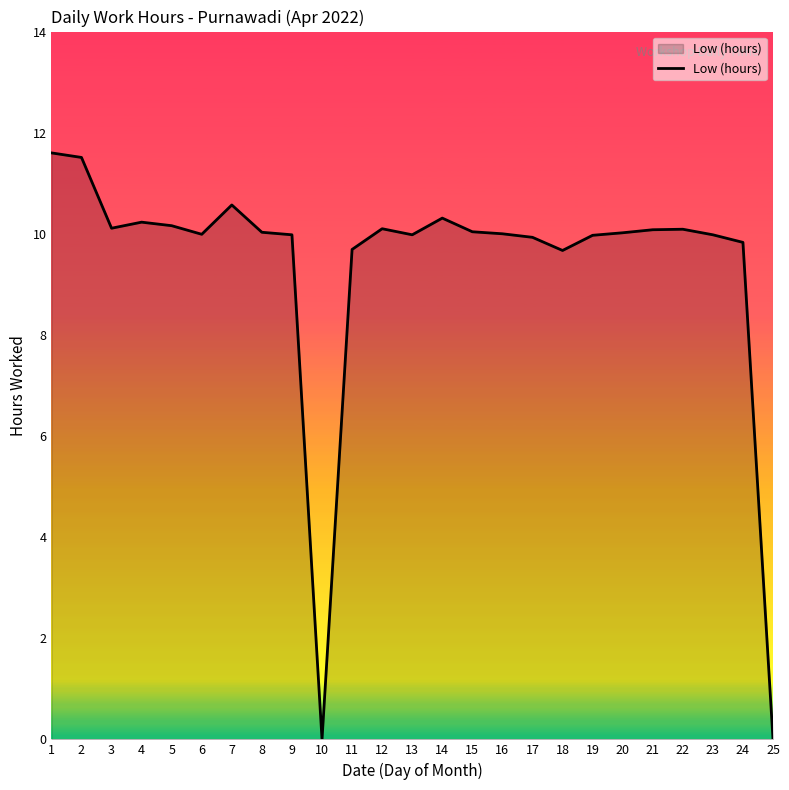

True or false: the data shows 5.4 at 16.

False